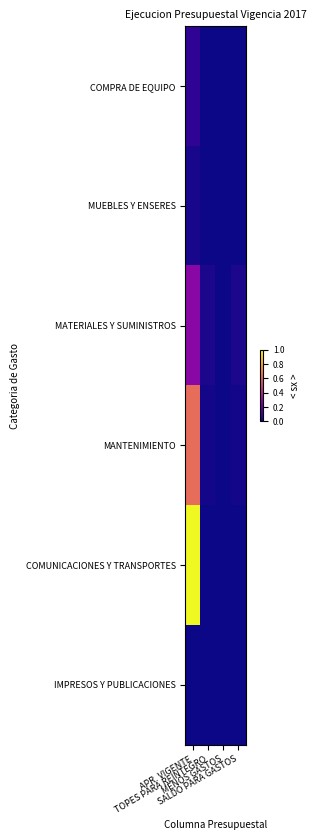

Rank the series by their maximum value, from lowest to highest.

IMPRESOS Y PUBLICACIONES, MUEBLES Y ENSERES, COMPRA DE EQUIPO, MATERIALES Y SUMINISTROS, MANTENIMIENTO, COMUNICACIONES Y TRANSPORTES